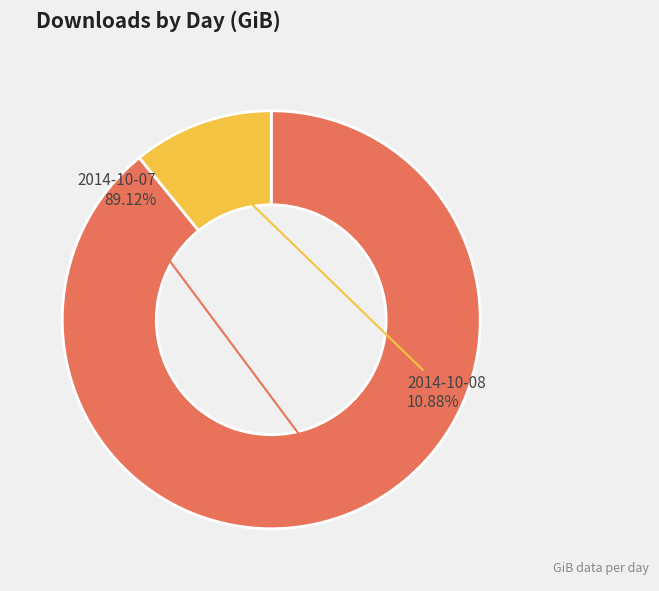

Does any single category account for the majority?

Yes